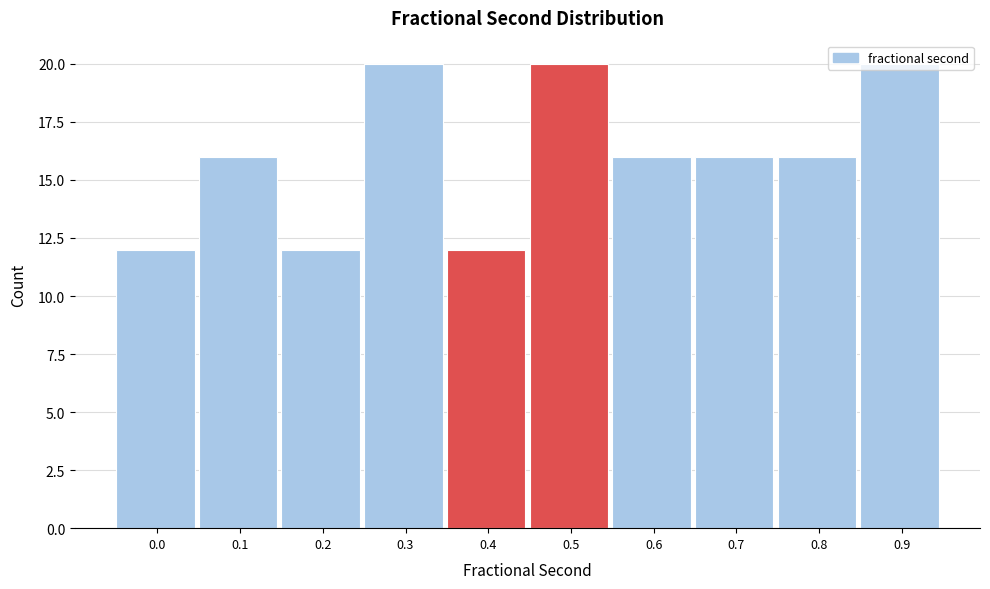

What is the value of the 7th bar from the left?

16